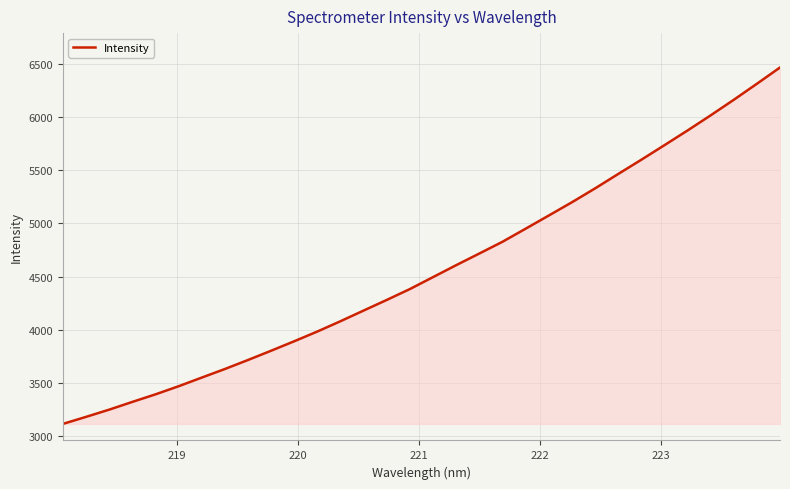

What is the smallest value displayed?

3114.7